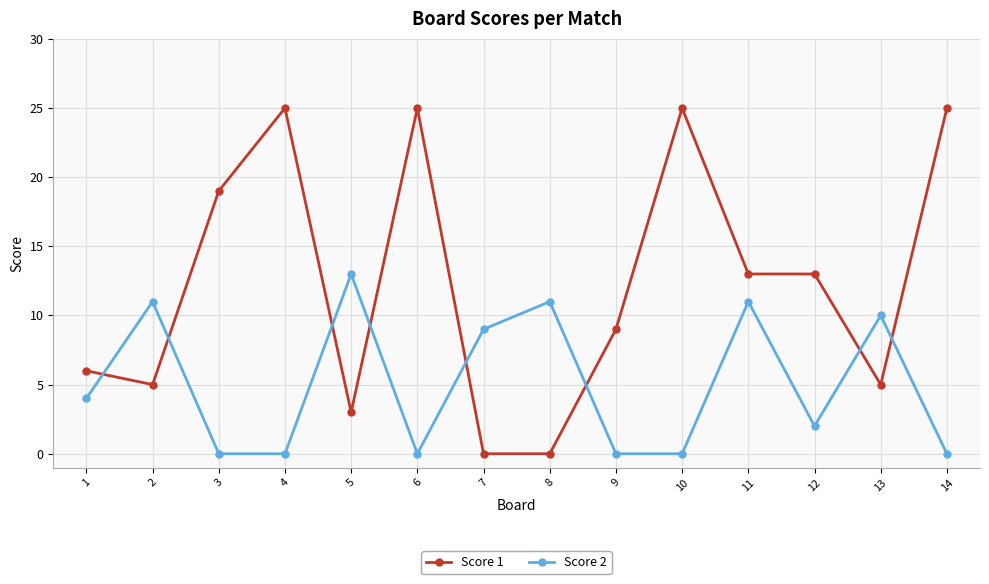

Reading left to right, what are all the values shown in this chart?

Score 1: 1=6	2=5	3=19	4=25	5=3	6=25	7=0	8=0	9=9	10=25	11=13	12=13	13=5	14=25
Score 2: 1=4	2=11	3=0	4=0	5=13	6=0	7=9	8=11	9=0	10=0	11=11	12=2	13=10	14=0